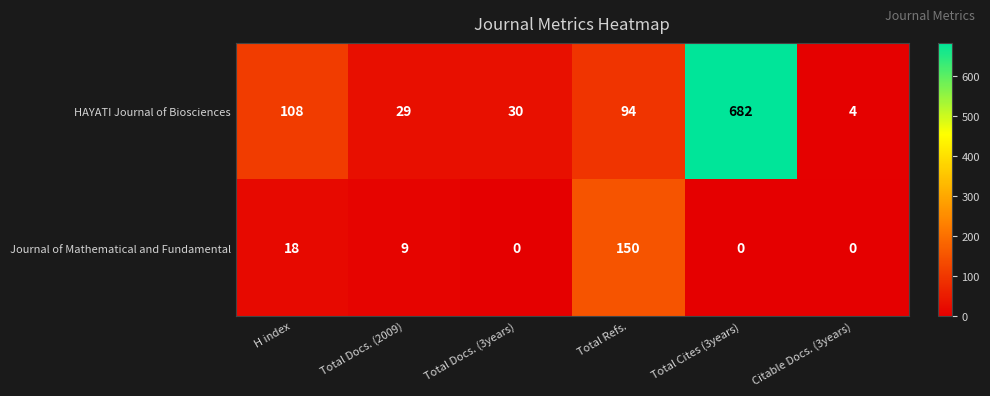

What is the sum of the Journal of Mathematical and Fundamental values at Total Docs. (2009) and Total Docs. (3years)?

9